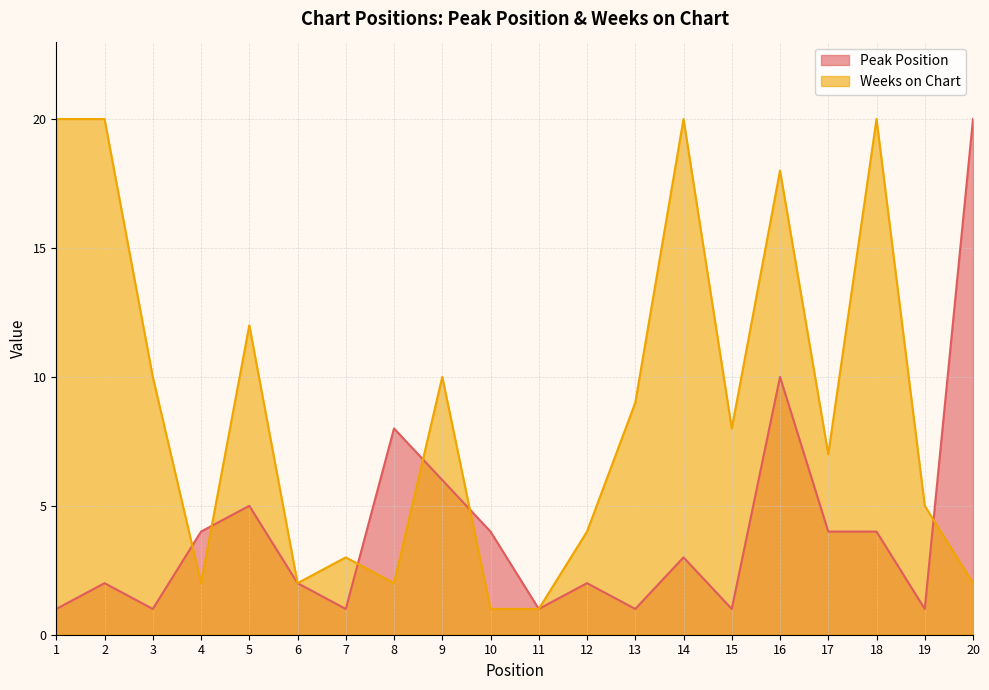

What is the maximum value shown in the chart?

20